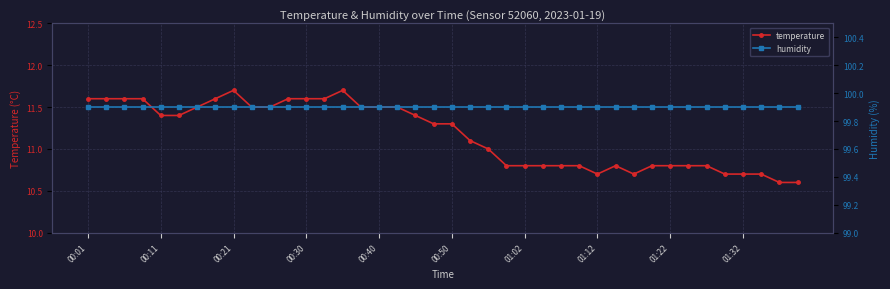

True or false: humidity and temperature cross at least once.

False